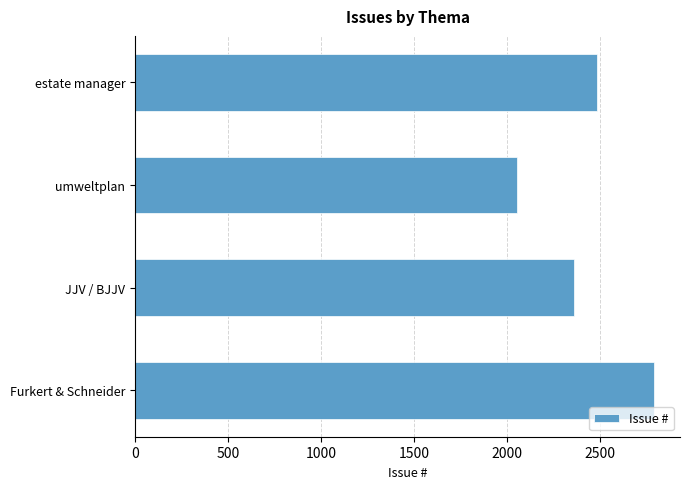

How many bars are there in total?

4